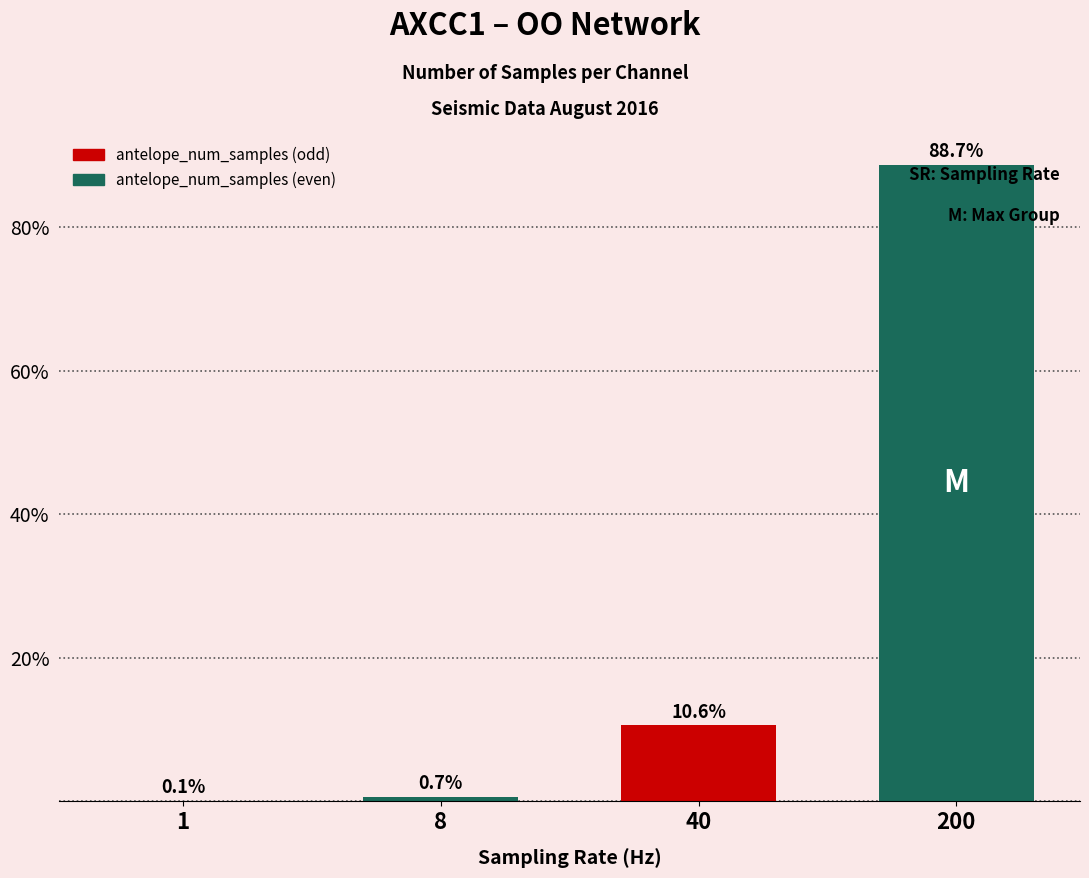

Where does the data first go above 10?

40